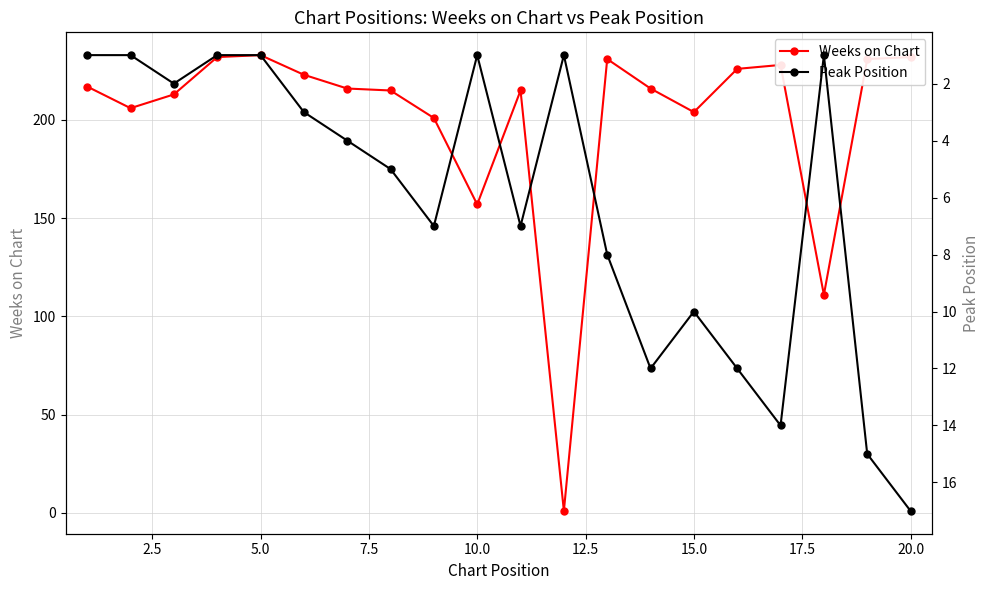

True or false: Weeks on Chart has more than 1 interior local peaks.

True